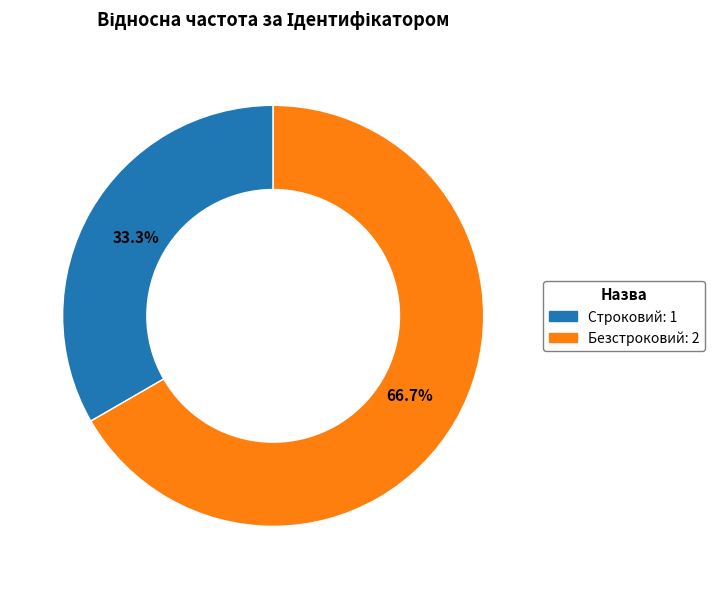

To the nearest percent, what is the average slice percentage?

50%